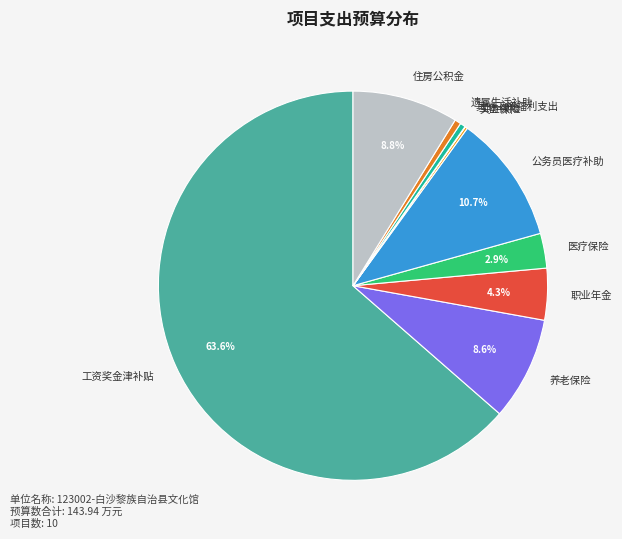

Combined, do 工资奖金津补贴 and 养老保险 account for over 50%?

Yes